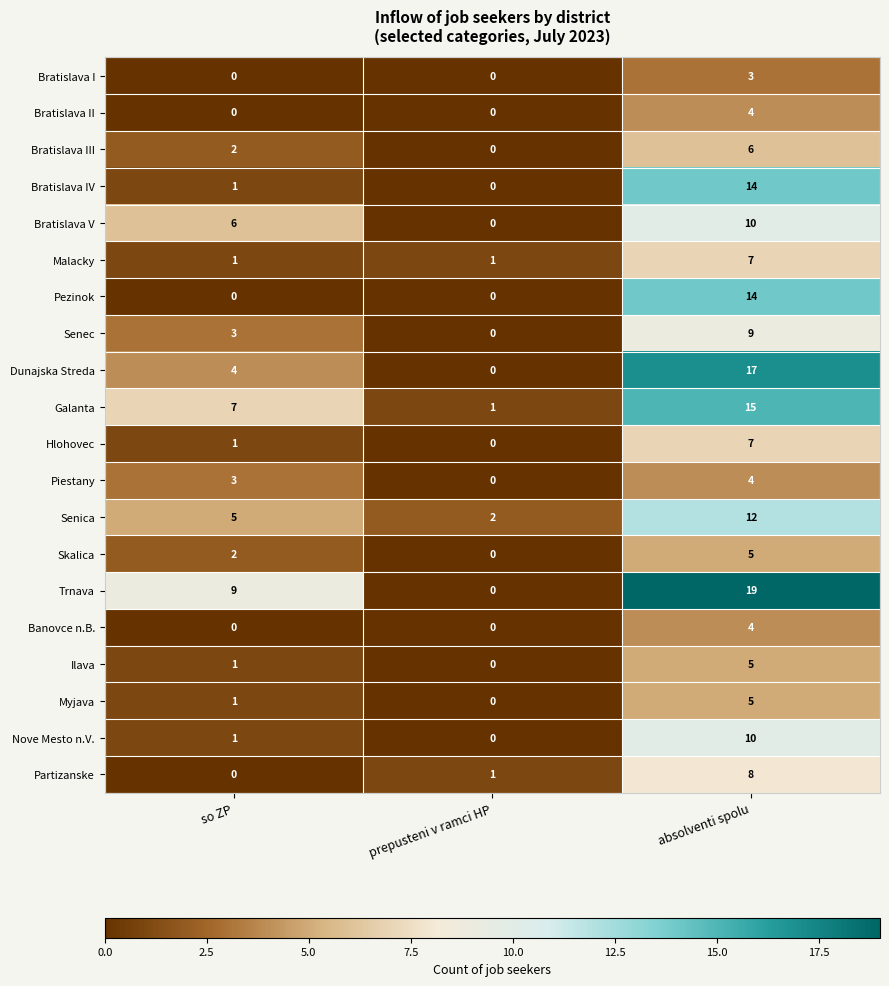

The value of Dunajska Streda at absolventi spolu is 5. True or false?

False